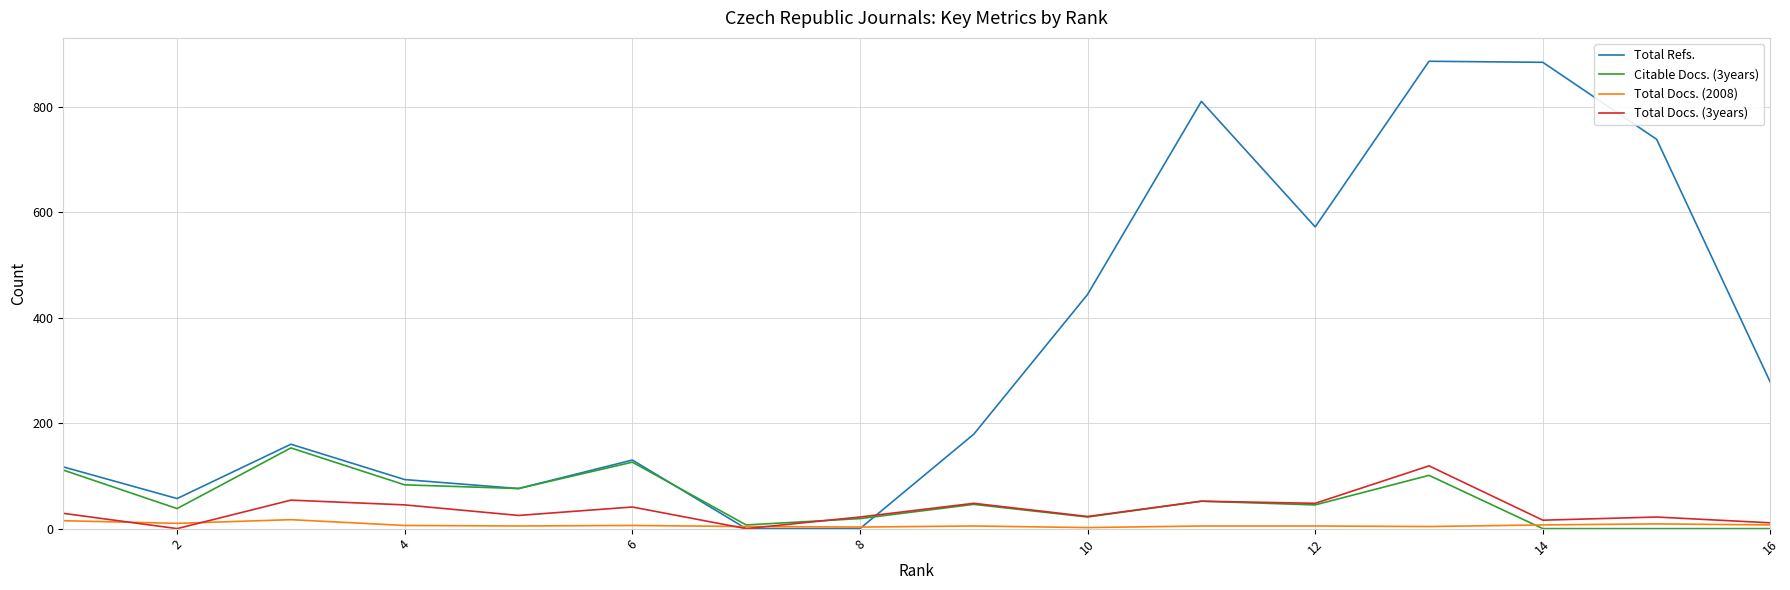

Which series has the widest spread of values?

Total Refs.